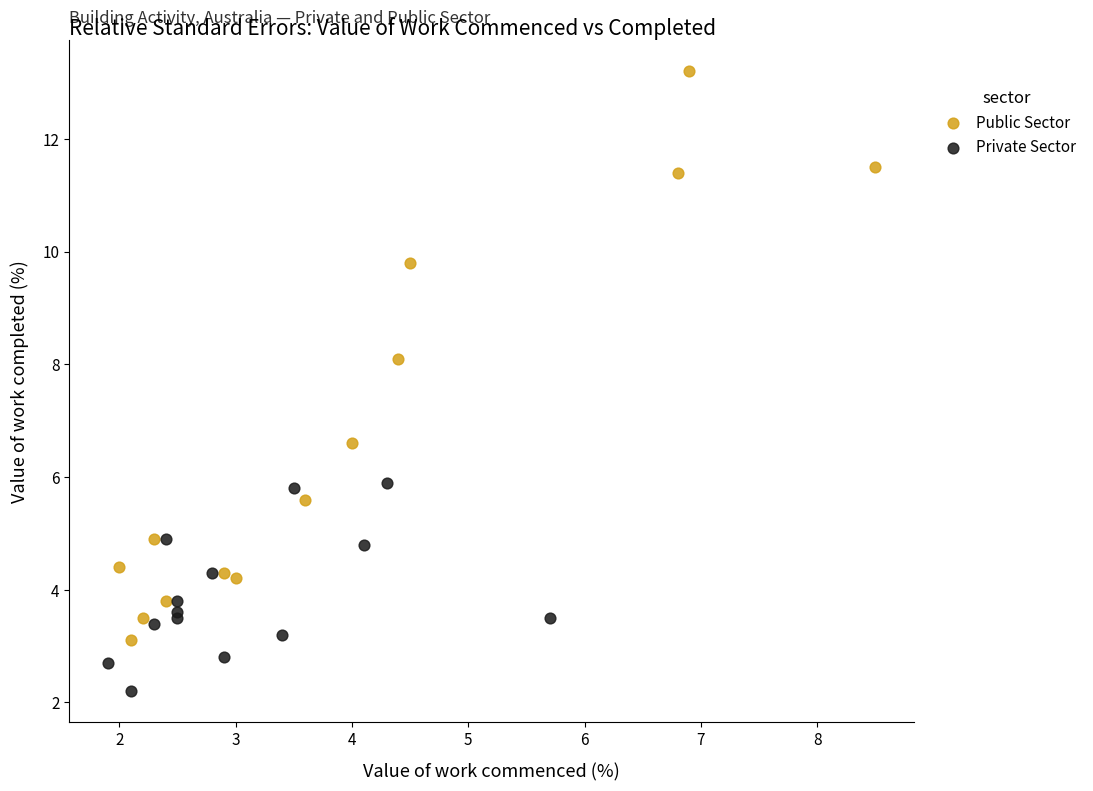

Which series contains the lowest Y value?

Private Sector